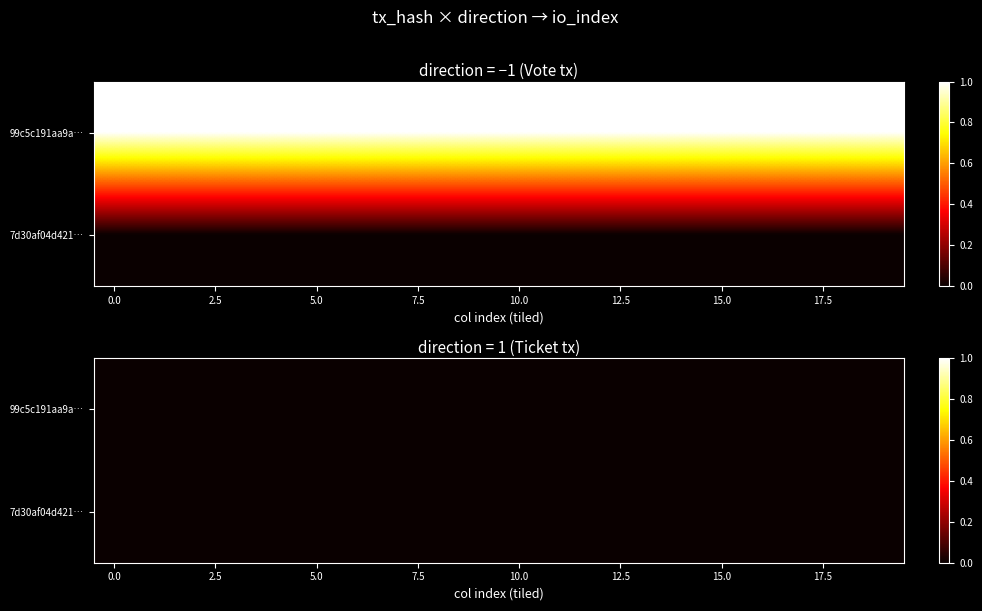

Rank the series by their maximum value, from highest to lowest.

99c5c191aa9af13300f9d146bc346ddaeb237e0, 7d30af04d4214414ea3ae3fd3abf588255a340d